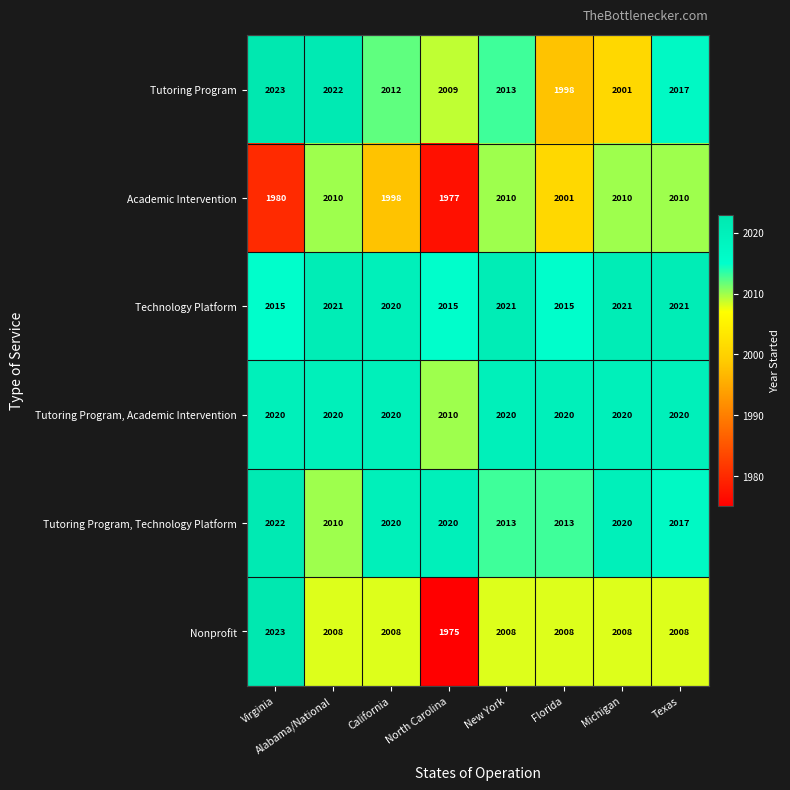

True or false: Nonprofit has a value of 2008 at Michigan.

True